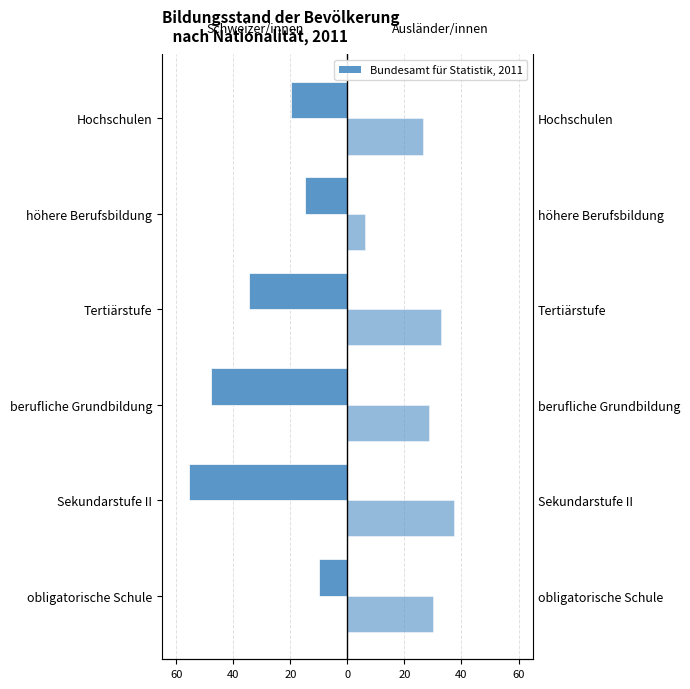

The Ausländer/innen series shows 48.1 at obligatorische Schule. True or false?

False